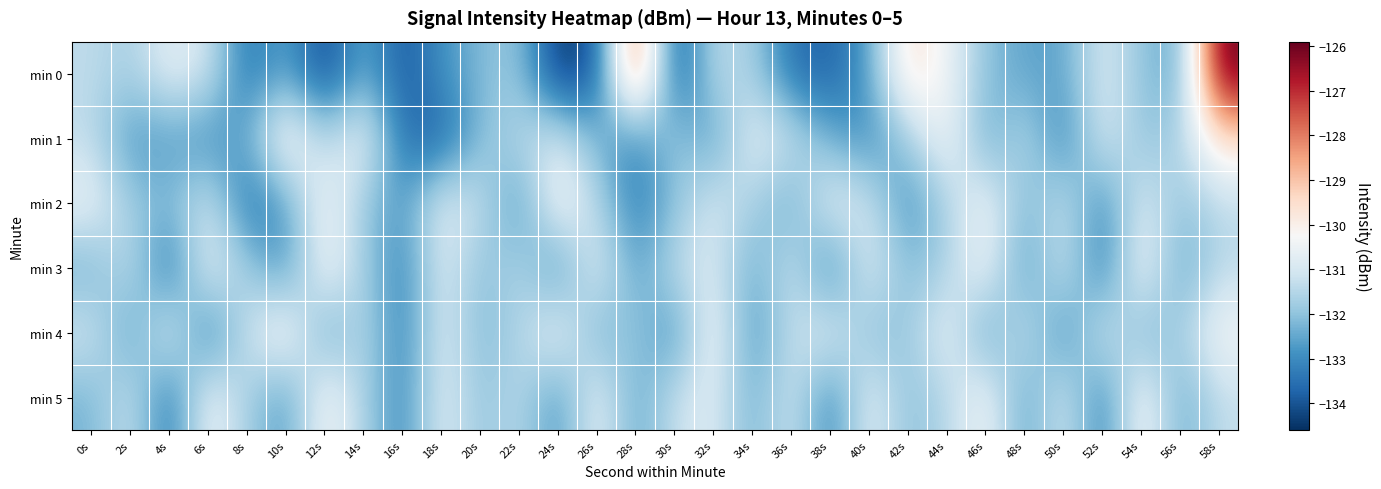

Rank the series at 32s from highest to lowest value.

min 4, min 5, min 2, min 3, min 0, min 1